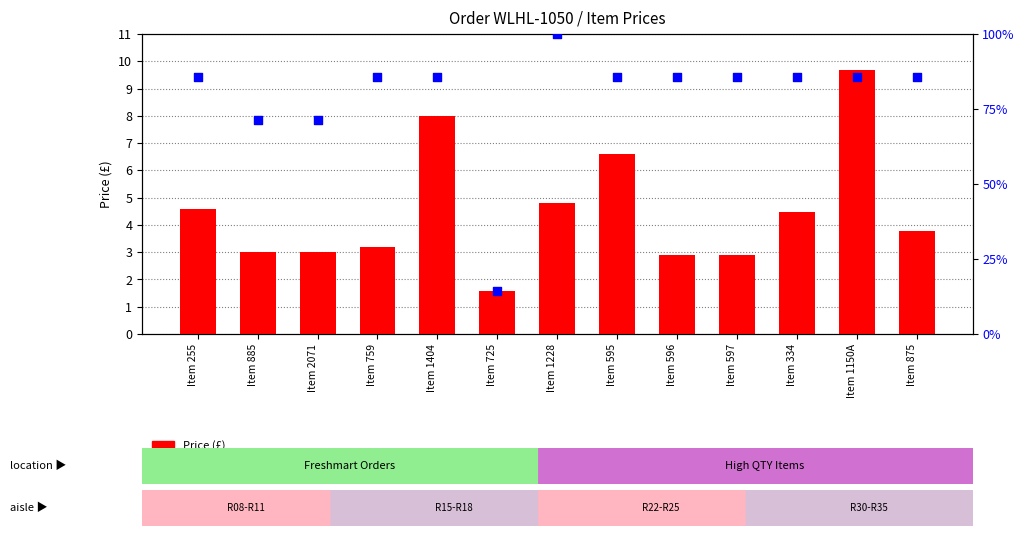

At how many categories does at least one series exceed 31?

12